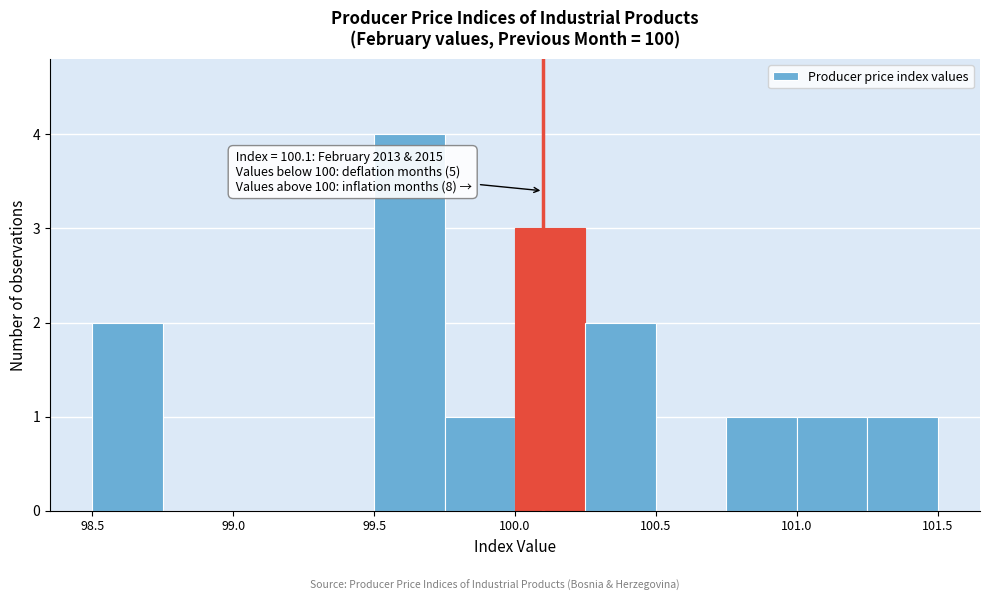

Over which range of the x-axis is the bar tallest?

99.50 to 99.75